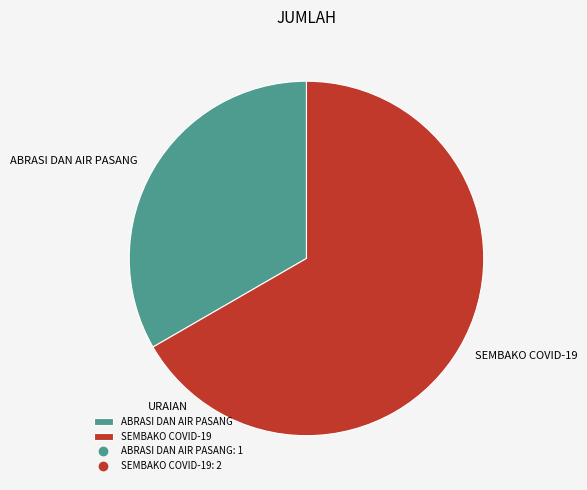

Between ABRASI DAN AIR PASANG and SEMBAKO COVID-19, which is larger?

SEMBAKO COVID-19